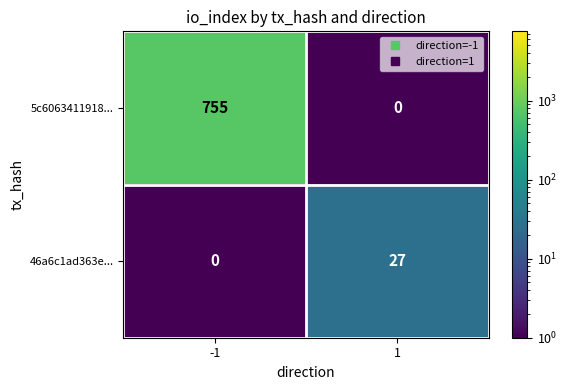

What is the total value across all series at 1?

27